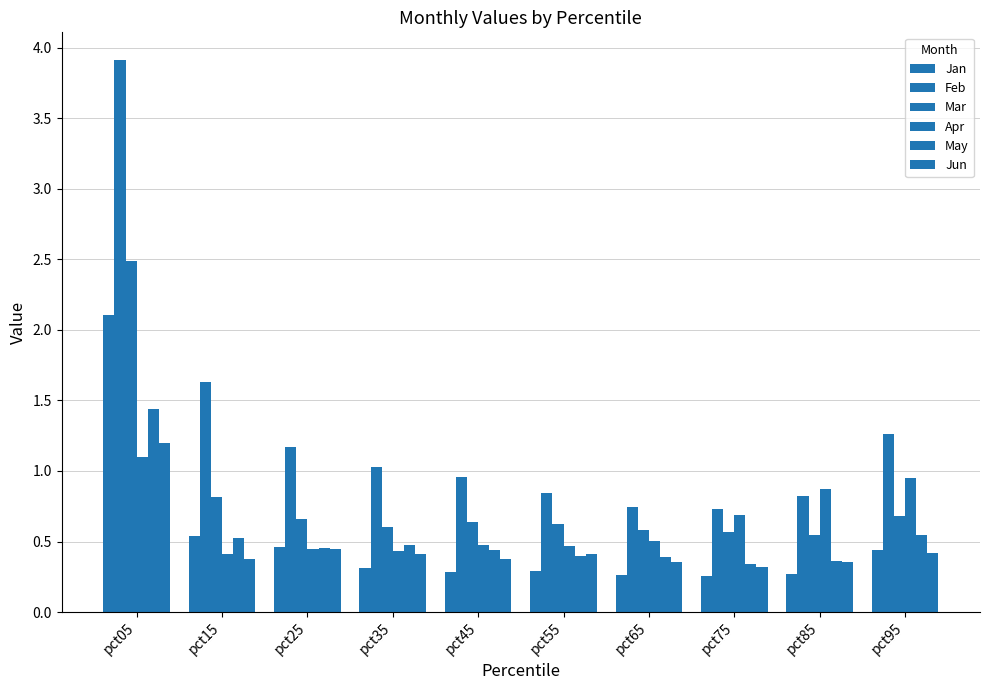

At pct65, list the series in order from smallest to largest.

Jan, Jun, May, Apr, Mar, Feb